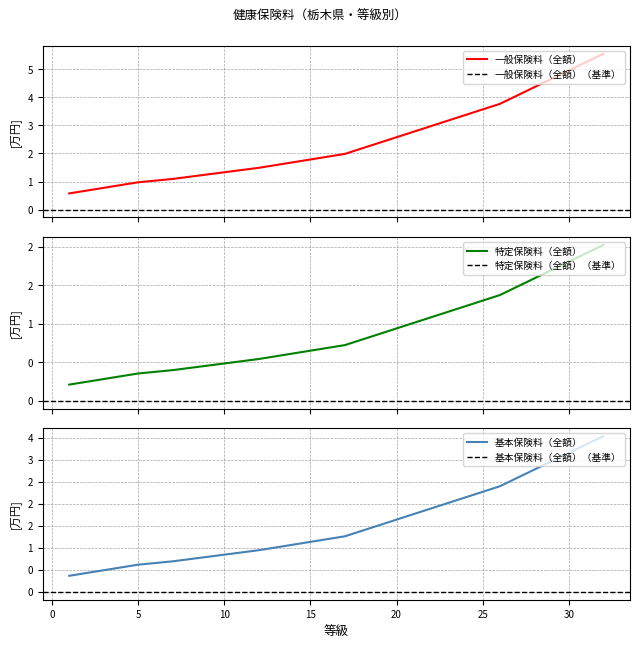

What is the total value across all series at 26?

75392.0